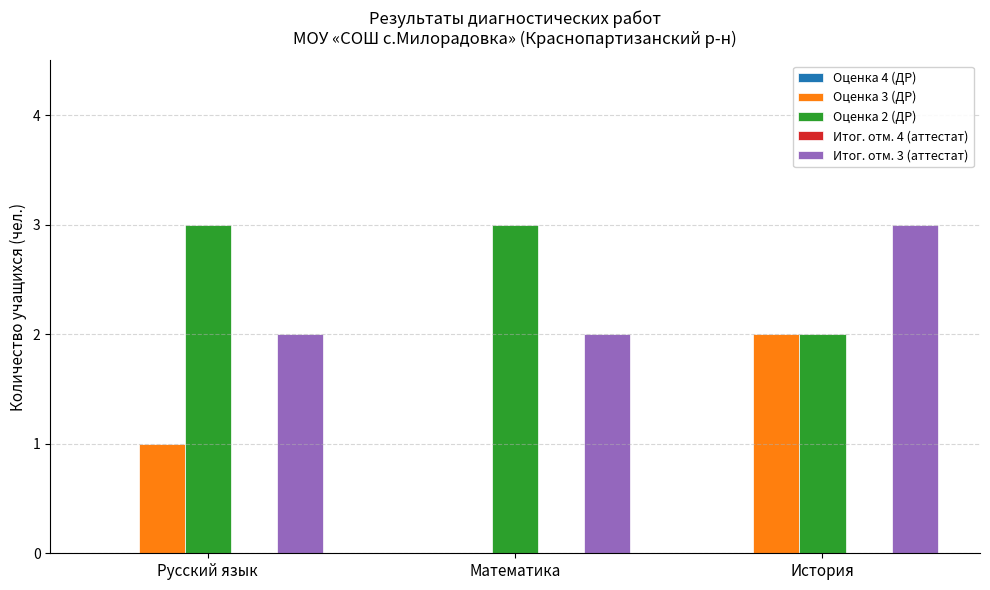

How many categories are shown in the chart?

3